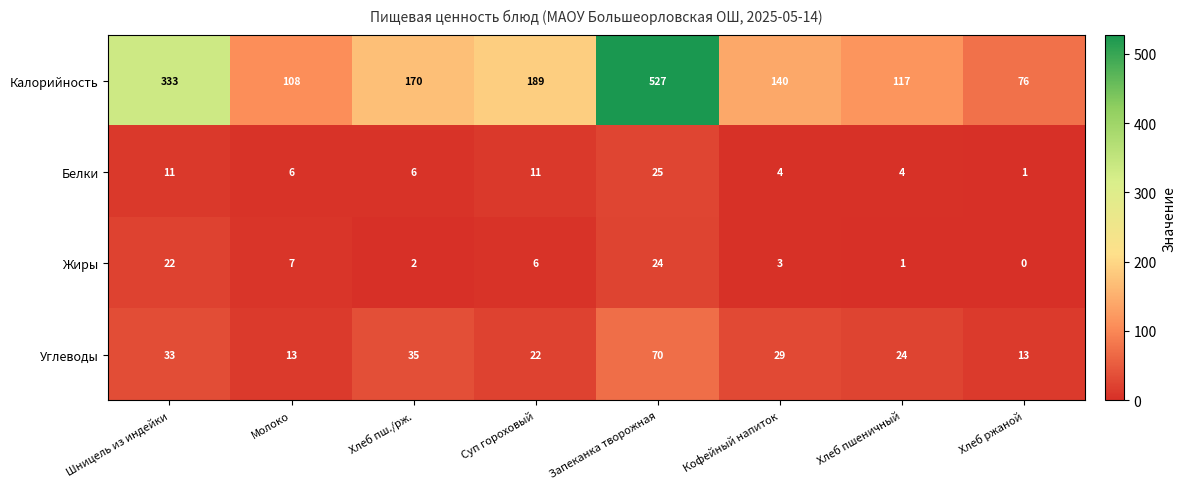

At which category does the chart reach its peak across all series?

Запеканка творожная